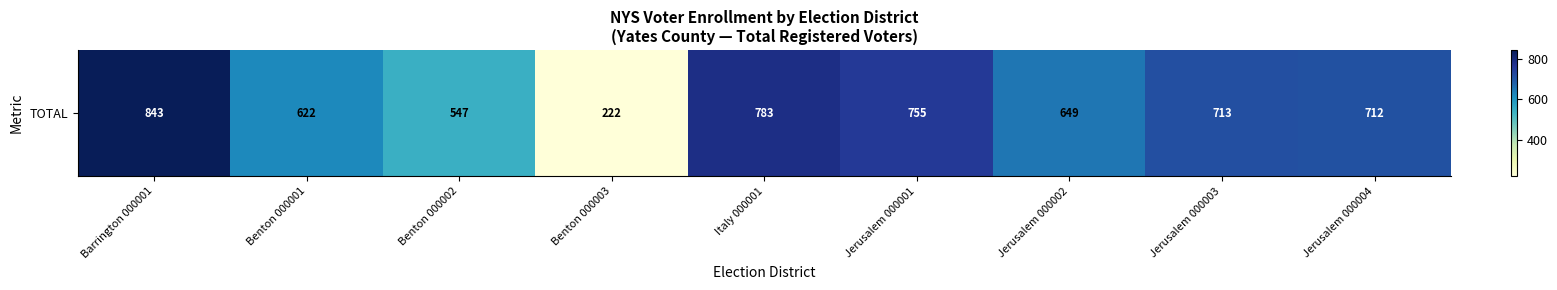

At which category does the chart reach its minimum across all series?

Benton 000003